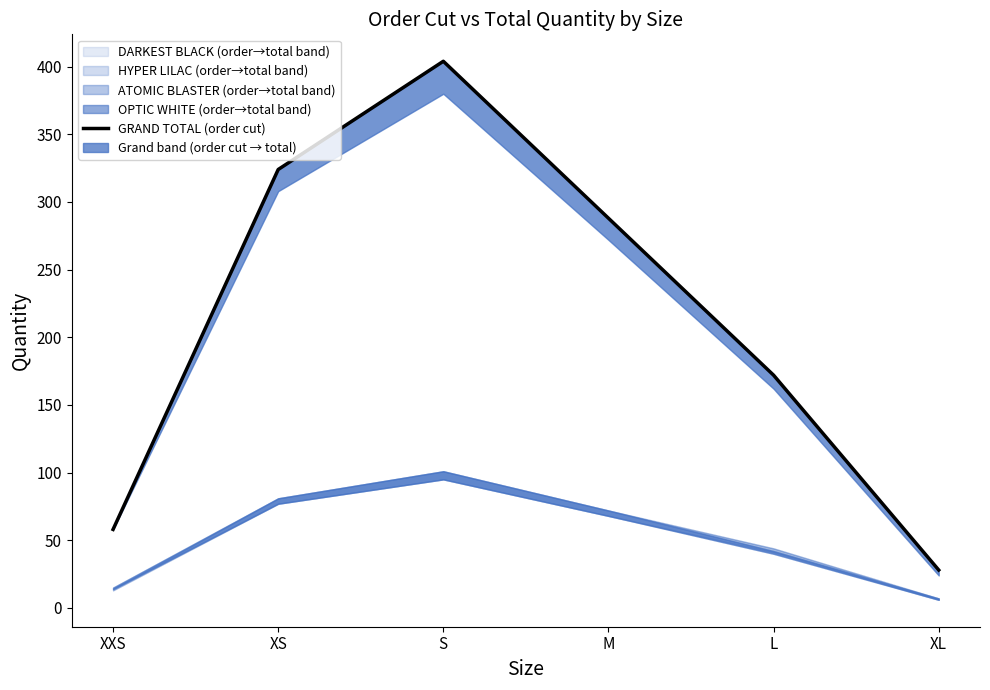

What is the change in value from M to XL?

-260